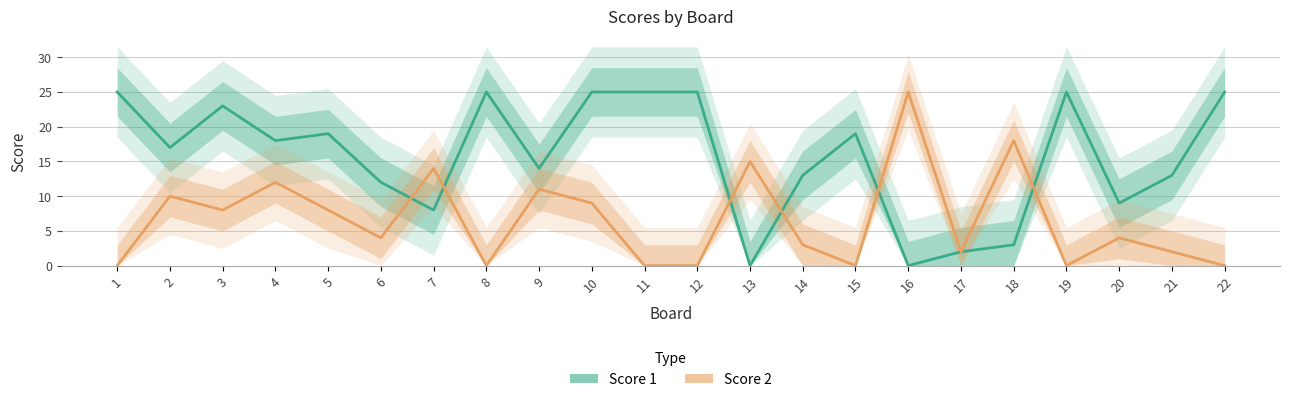

How many data points does each series have?

22